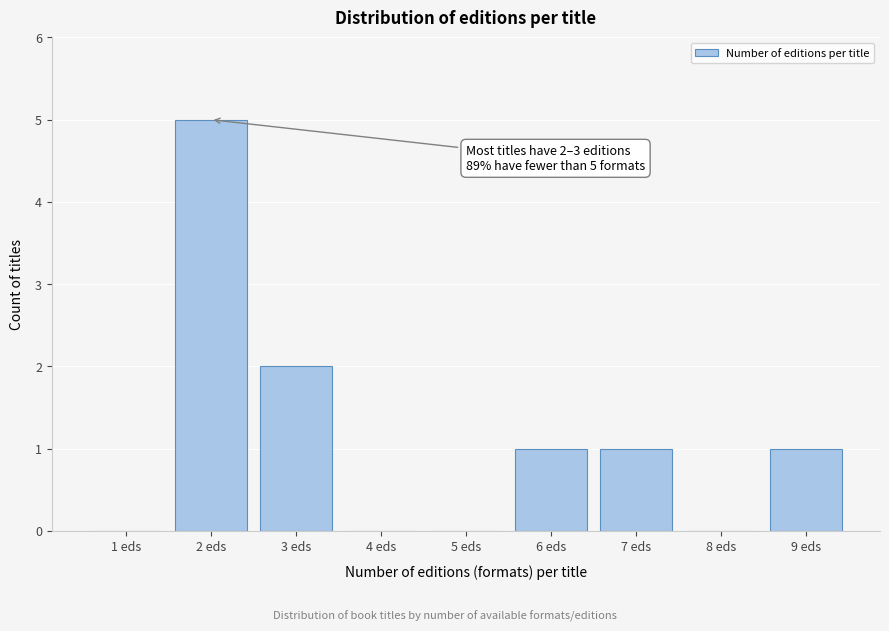

Reading left to right, transcribe all the data shown in this chart.

1 eds=0	2 eds=5	3 eds=2	4 eds=0	5 eds=0	6 eds=1	7 eds=1	8 eds=0	9 eds=1